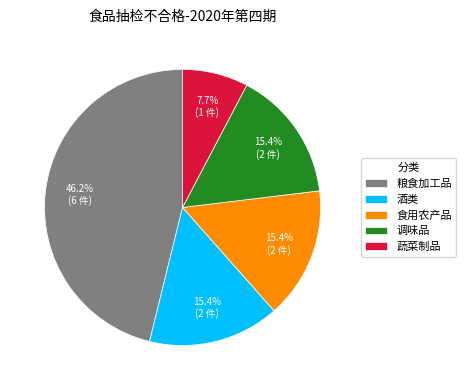

What is the ratio of the value at 蔬菜制品 to the value at 调味品?

0.5